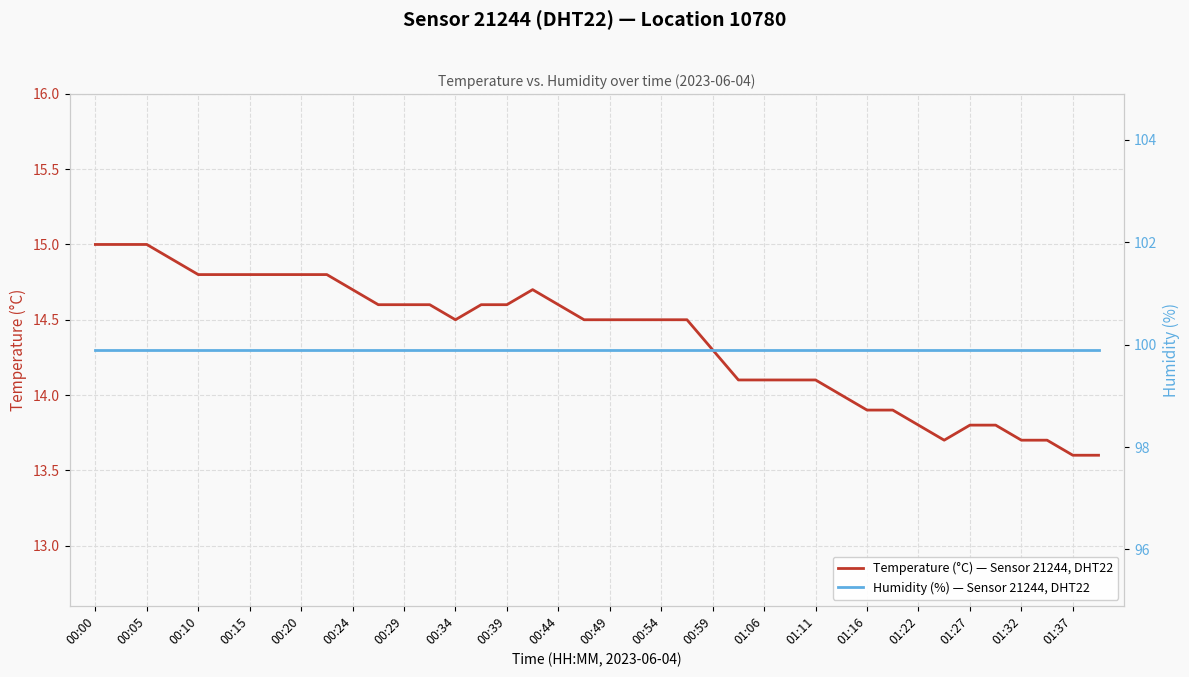

What are all the series names shown in the legend?

Temperature (°C) — Sensor 21244, DHT22, Humidity (%) — Sensor 21244, DHT22